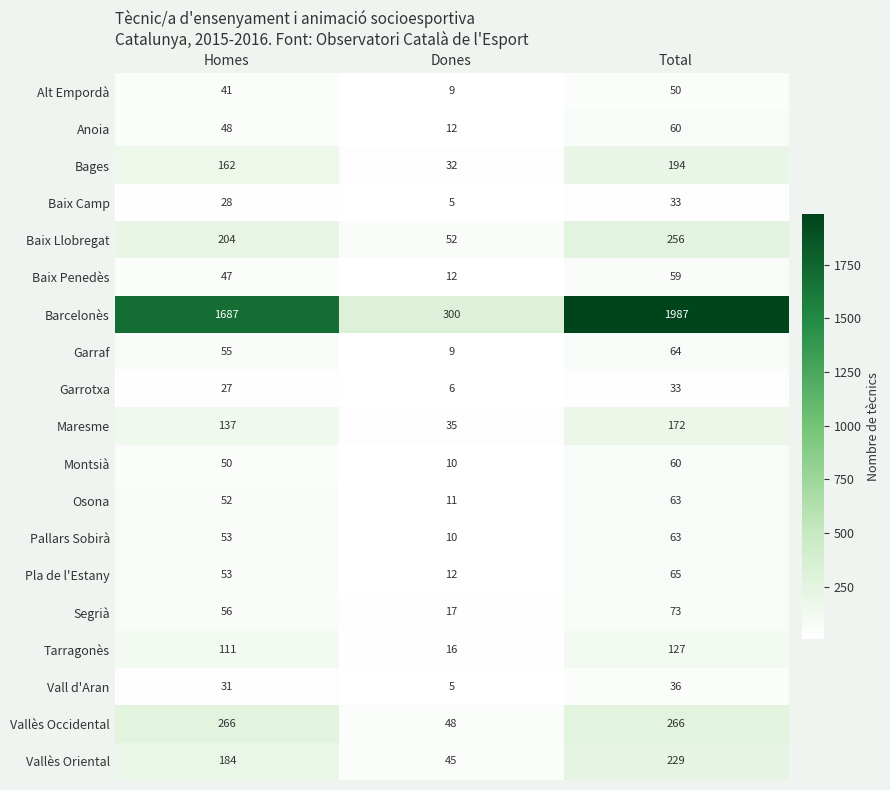

Count the Vallès Occidental values in the range 48 to 266.

3